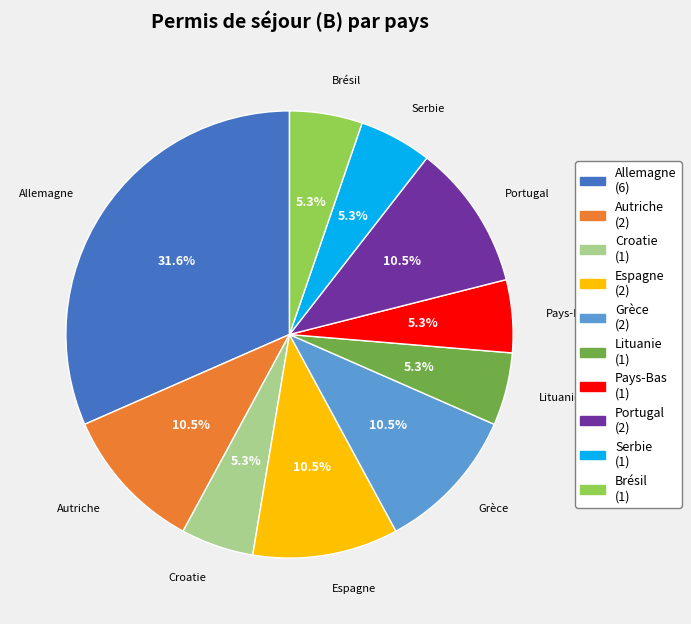

What is the ratio of the value at Lituanie to the value at Croatie?

1.0